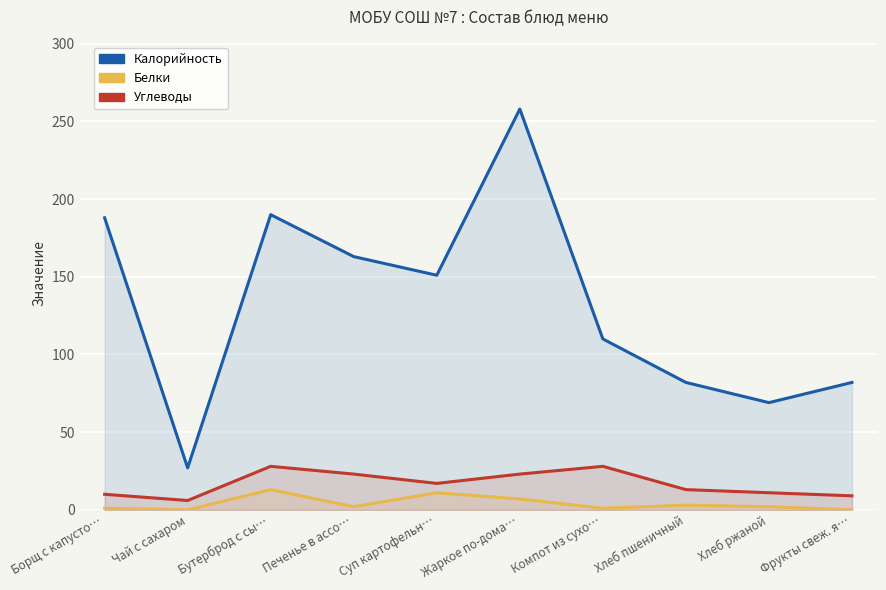

Which series has the largest total across all categories?

Калорийность